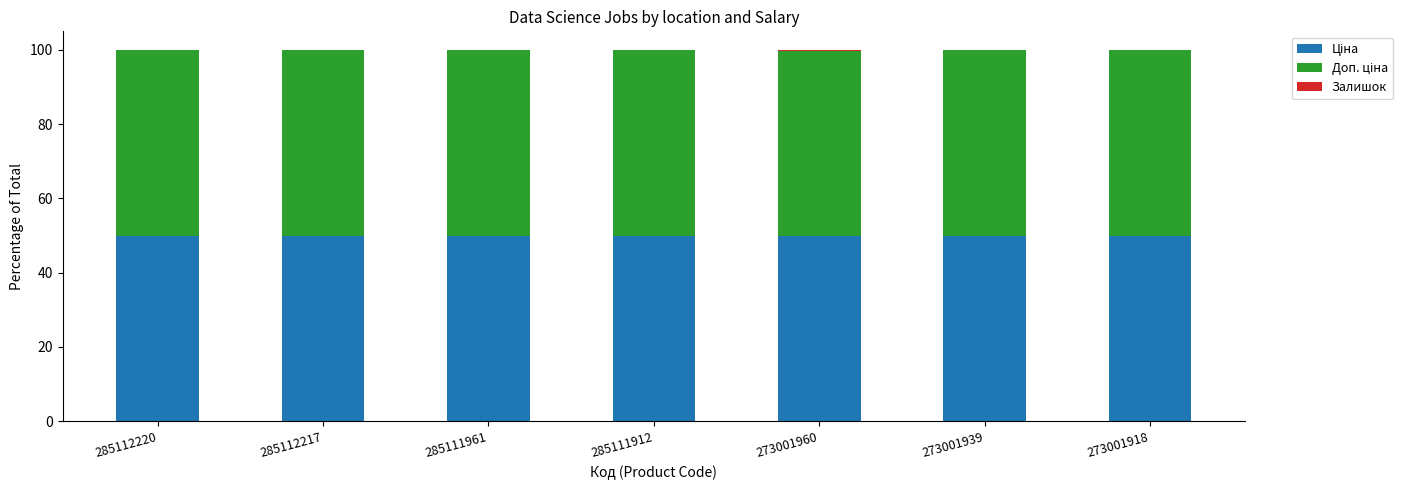

Are the bars horizontal?

No